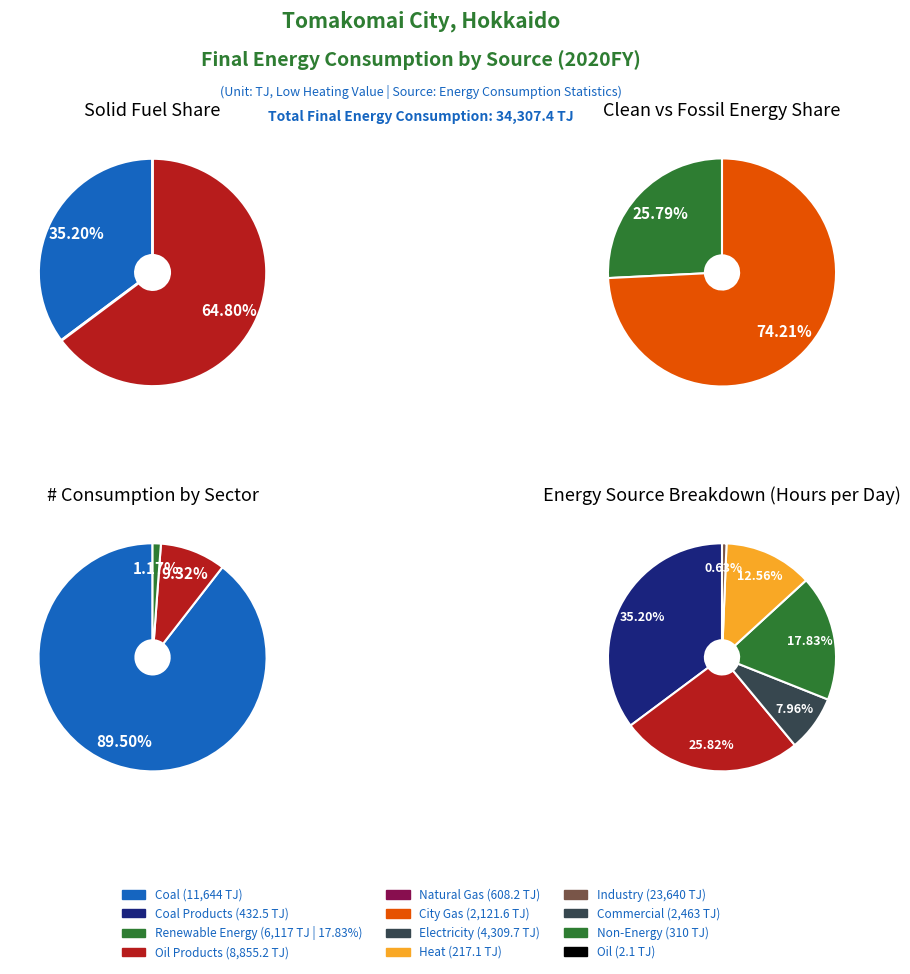

Rank the categories by value from highest to lowest.

Coal, Oil Products, New & Renewable Energy, Electricity, City Gas, Natural Gas, Coal Products, Heat, Oil